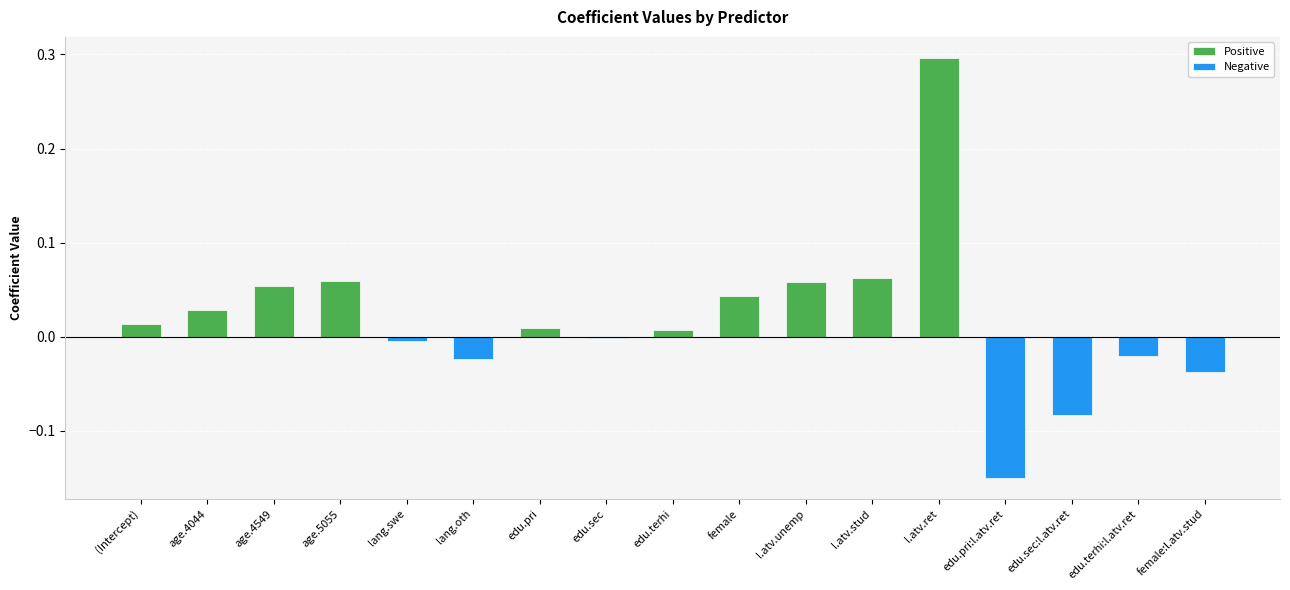

Reading left to right, list all the values displayed in this chart.

Positive: (Intercept)=0.0	age.4044=0.0	age.4549=0.1	age.5055=0.1	lang.swe=0.0	lang.oth=0.0	edu.pri=0.0	edu.sec=0.0	edu.terhi=0.0	female=0.0	l.atv.unemp=0.1	l.atv.stud=0.1	l.atv.ret=0.3	edu.pri:l.atv.ret=0.0	edu.sec:l.atv.ret=0.0	edu.terhi:l.atv.ret=0.0	female:l.atv.stud=0.0
Negative: (Intercept)=0.0	age.4044=0.0	age.4549=0.0	age.5055=0.0	lang.swe=-0.0	lang.oth=-0.0	edu.pri=0.0	edu.sec=-0.0	edu.terhi=0.0	female=0.0	l.atv.unemp=0.0	l.atv.stud=0.0	l.atv.ret=0.0	edu.pri:l.atv.ret=-0.1	edu.sec:l.atv.ret=-0.1	edu.terhi:l.atv.ret=-0.0	female:l.atv.stud=-0.0